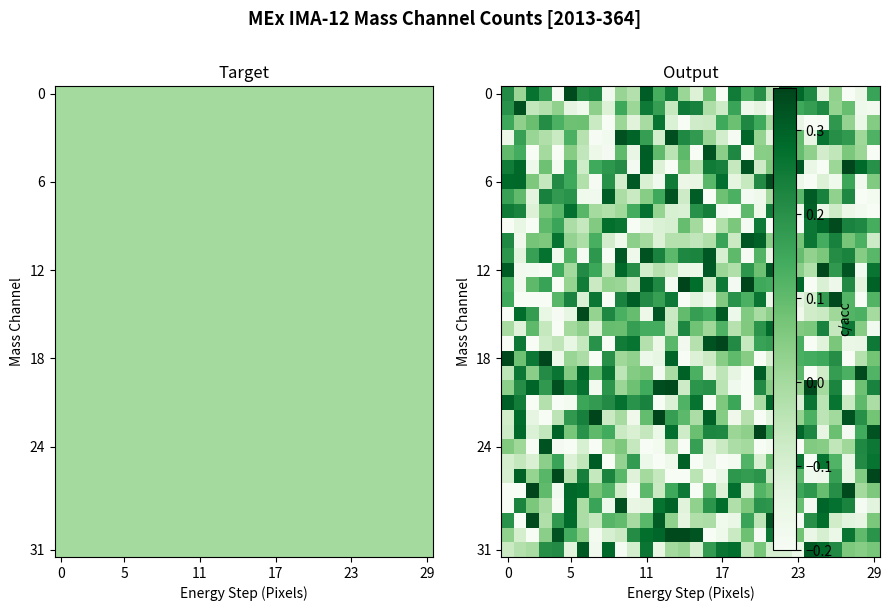

At how many categories does at least one series exceed 0?

30